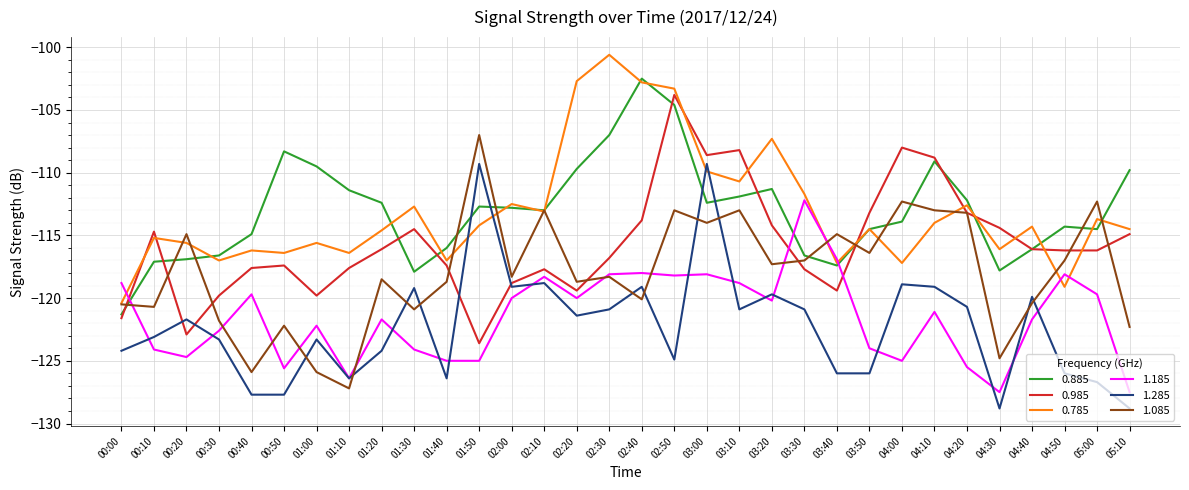

What position from the right is 01:50?

21